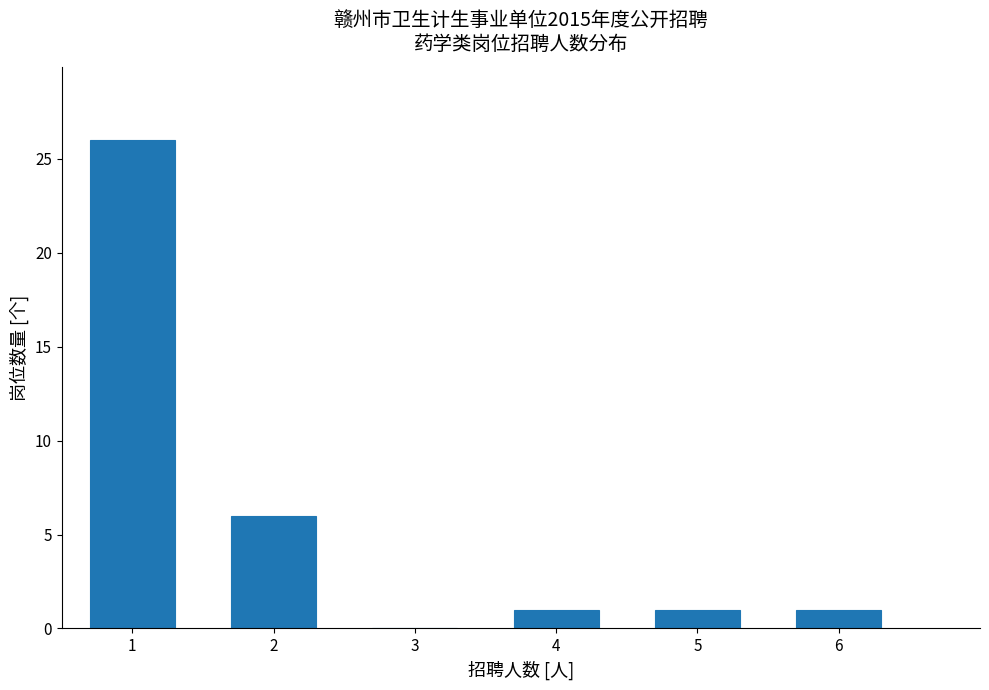

Reading left to right, transcribe this chart: for each bar, give the range it covers on the x-axis and its height. The values are not printed on the chart, so give them approximately, as read against the axis.

0.5 to 1.5: 26
1.5 to 2.5: 6
2.5 to 3.5: 0
3.5 to 4.5: 1
4.5 to 5.5: 1
5.5 to 6.5: 1